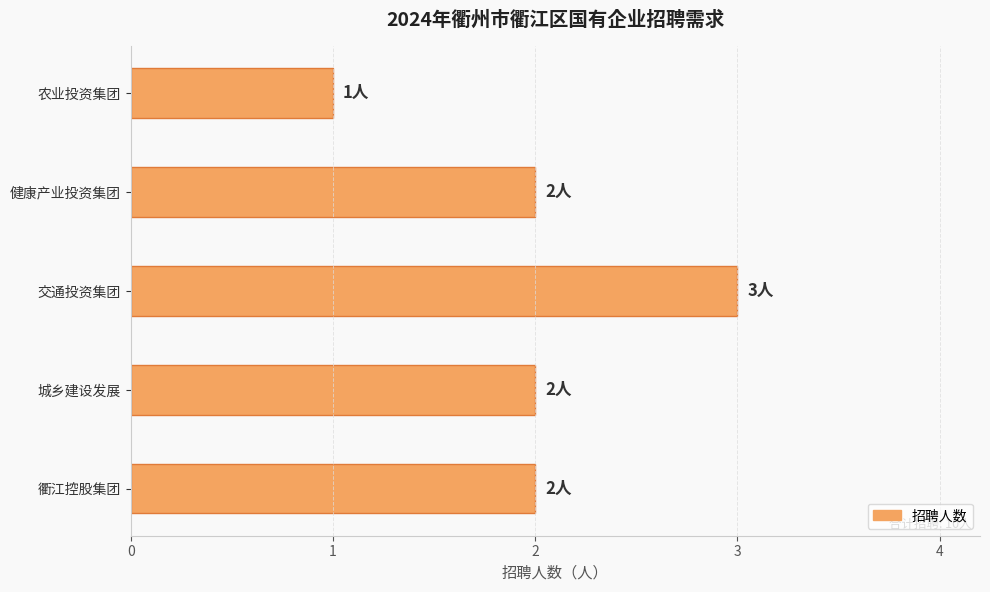

The value at 城乡建设发展 is 2. True or false?

True